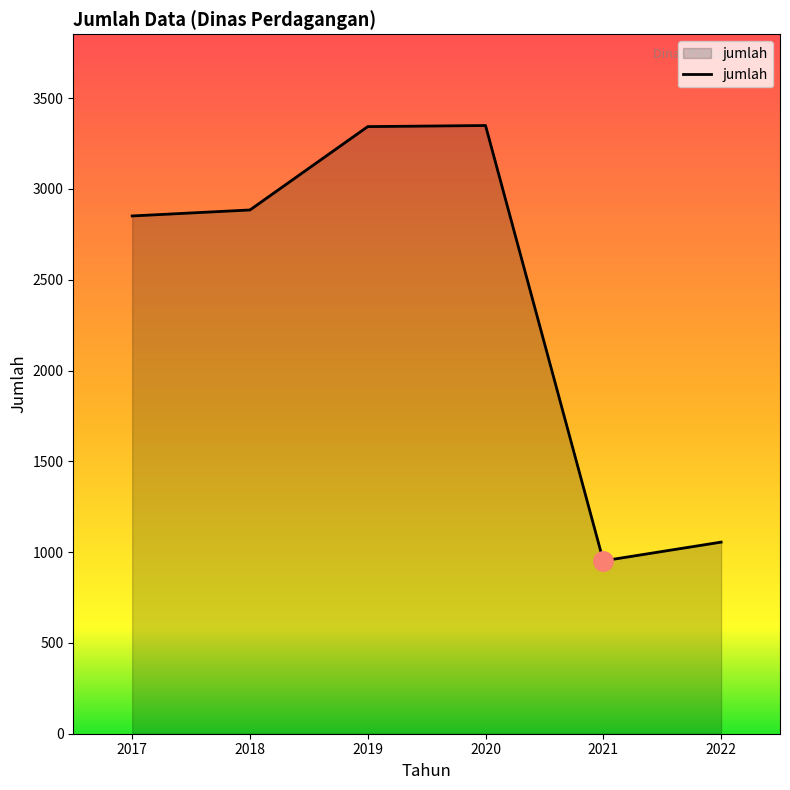

True or false: there are more than 1 points higher than both neighbors.

False